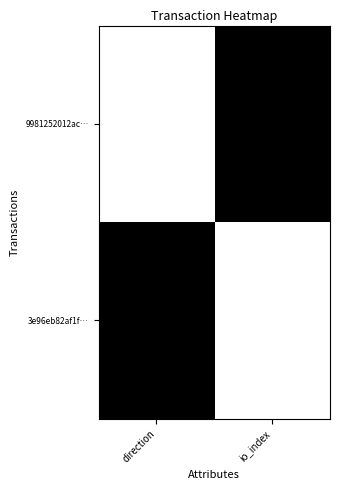

At how many categories does at least one series exceed 0?

2